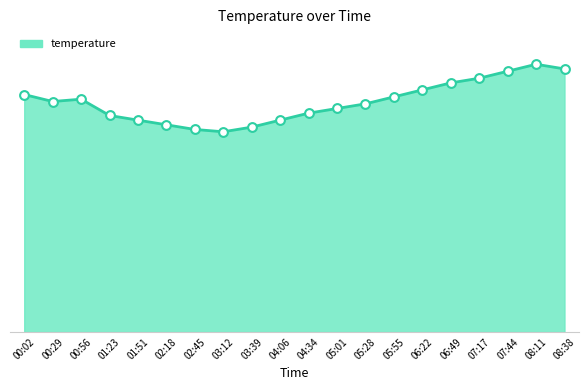

Which has a higher value, 03:39 or 02:18?

02:18